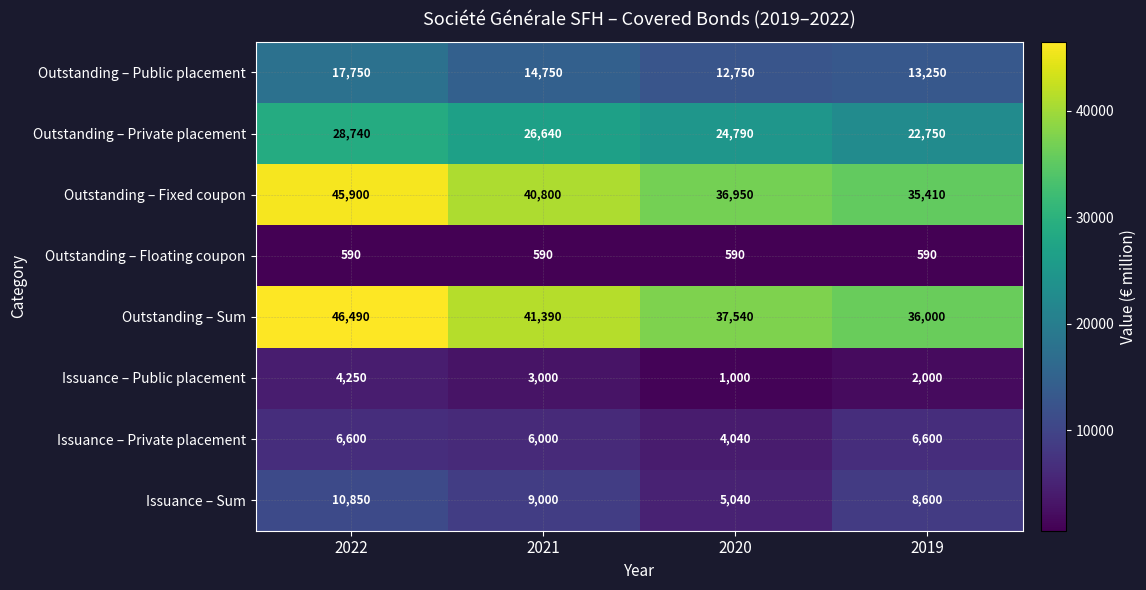

What is the average value of the Outstanding – Floating coupon series?

590